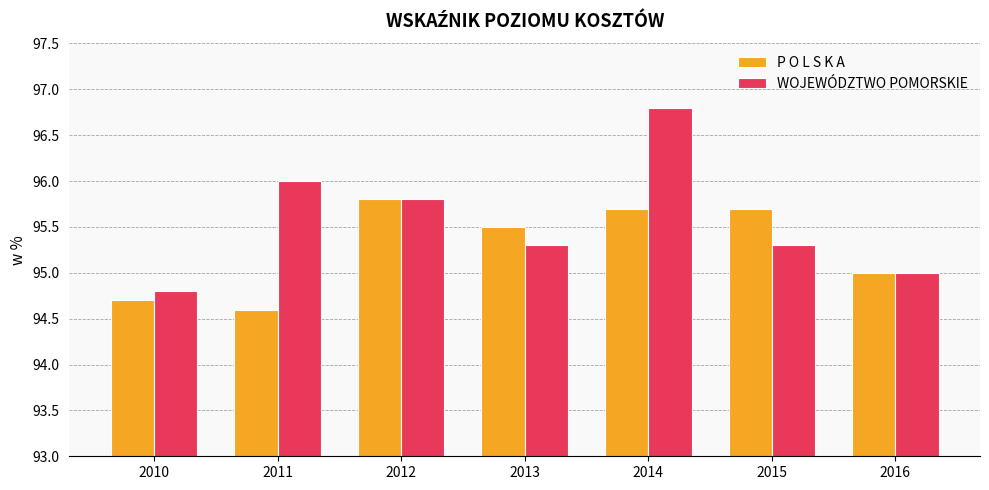

Which series changed the most between 2014 and 2015?

WOJEWÓDZTWO POMORSKIE